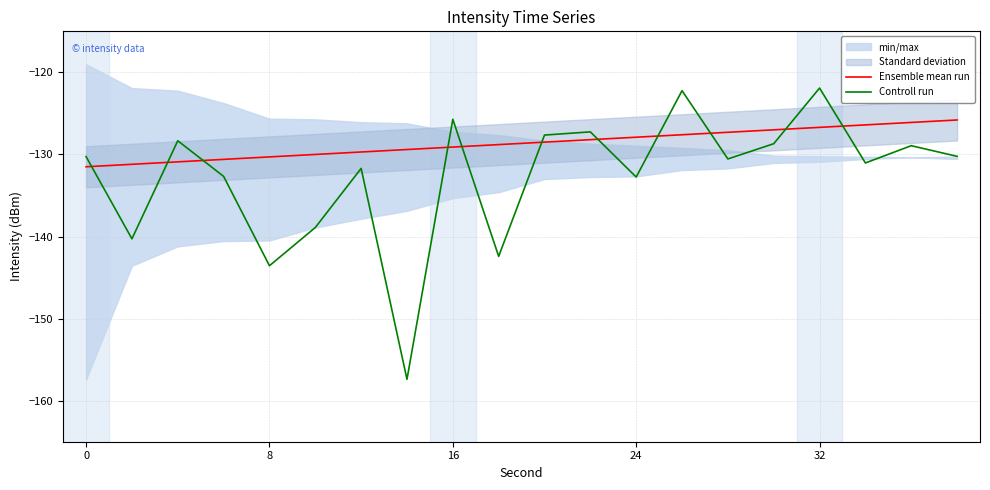

How many values in the Controll run series exceed -130?

8